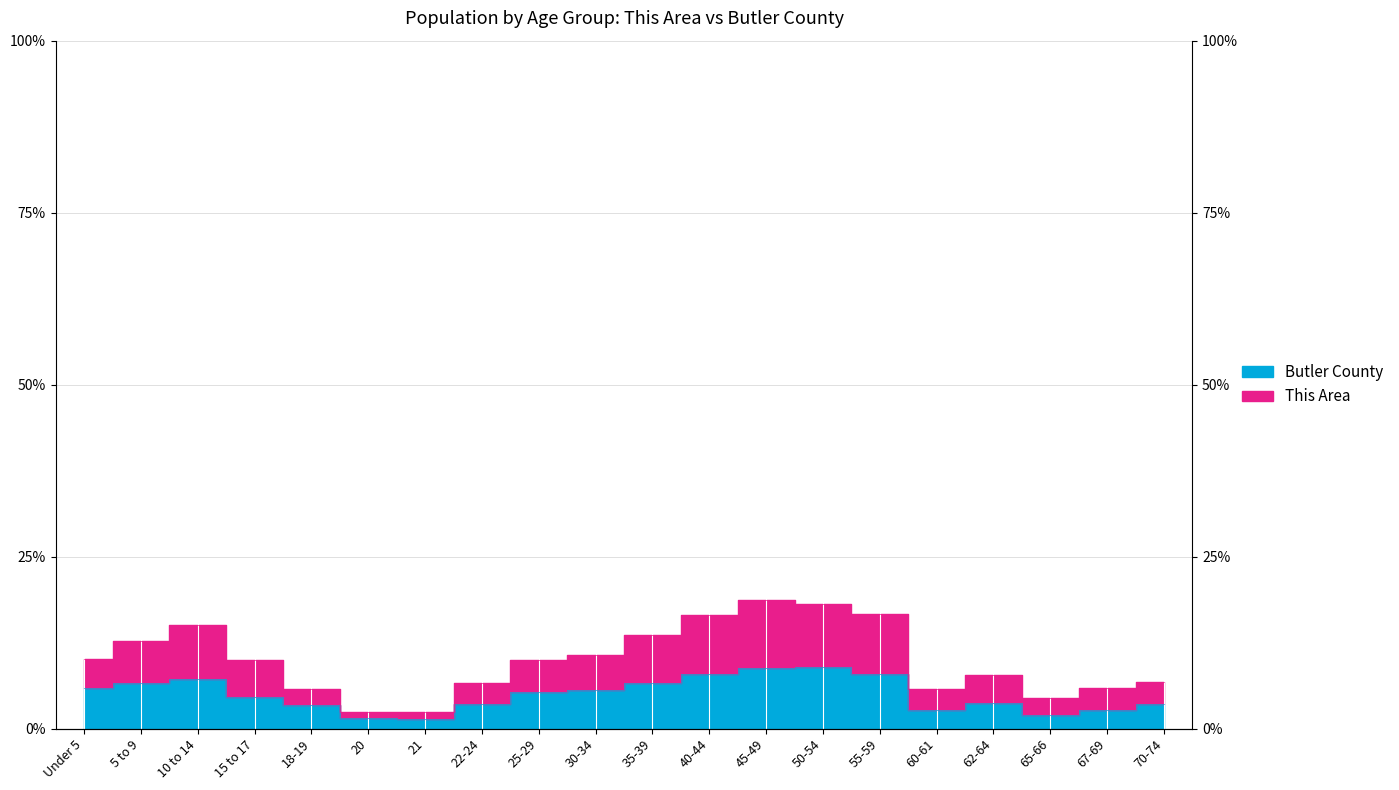

At which category does Butler County reach its first local valley?

21